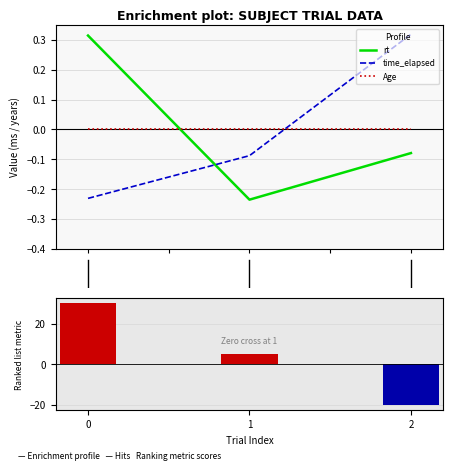

True or false: Age has a value of 0.0 at 2.0.

True